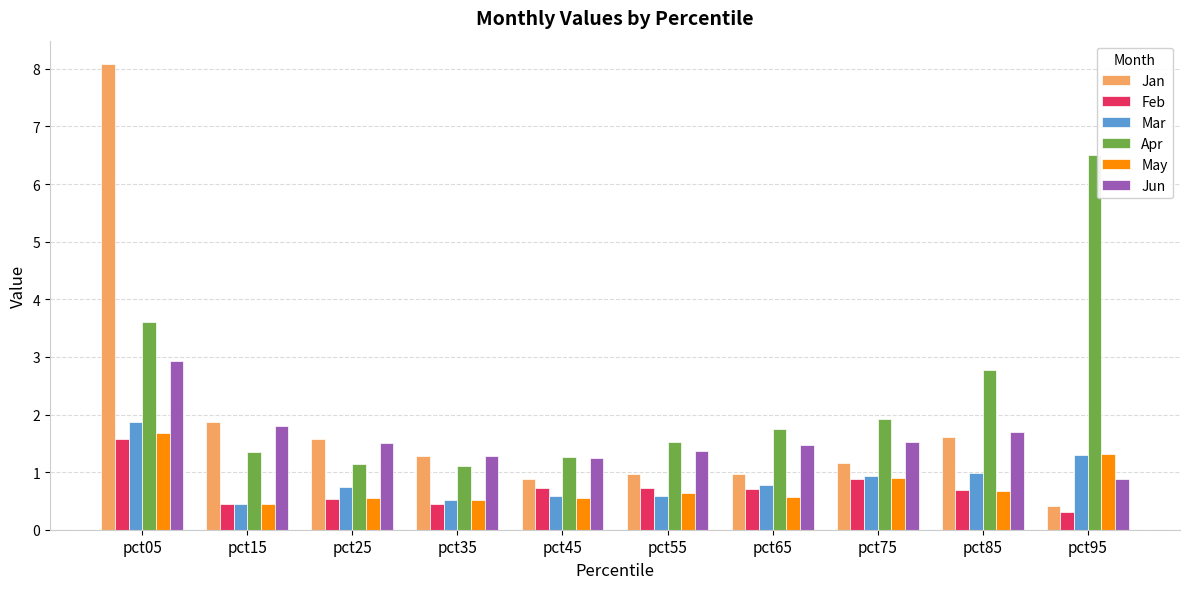

What is the total value across all series at pct65?

6.2